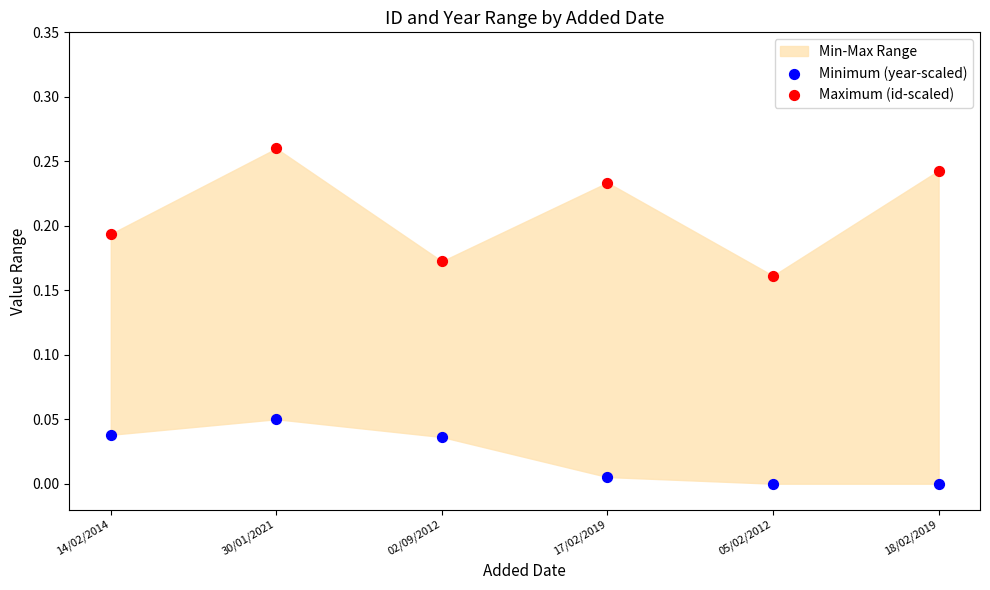

Which series has the largest Y range (max minus min)?

Maximum (id-scaled)